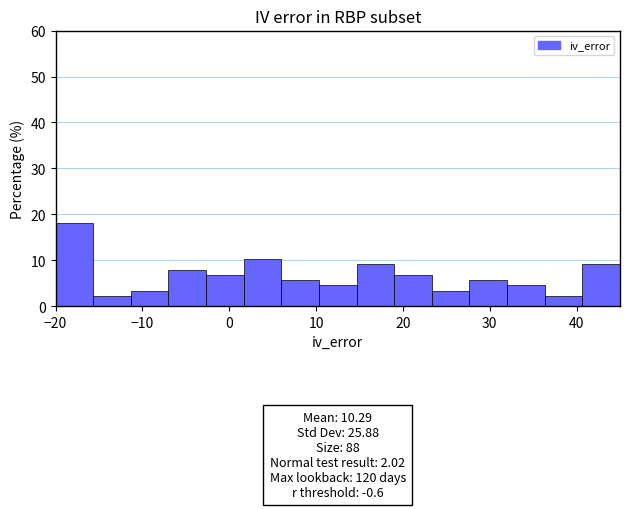

Which range on the x-axis has the tallest bar?

-20 to -16